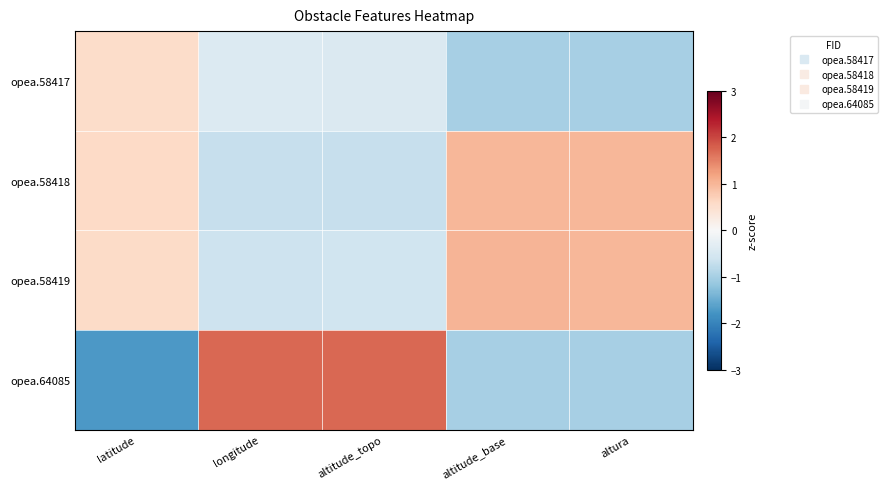

Which series has the largest total across all categories?

opea.58419